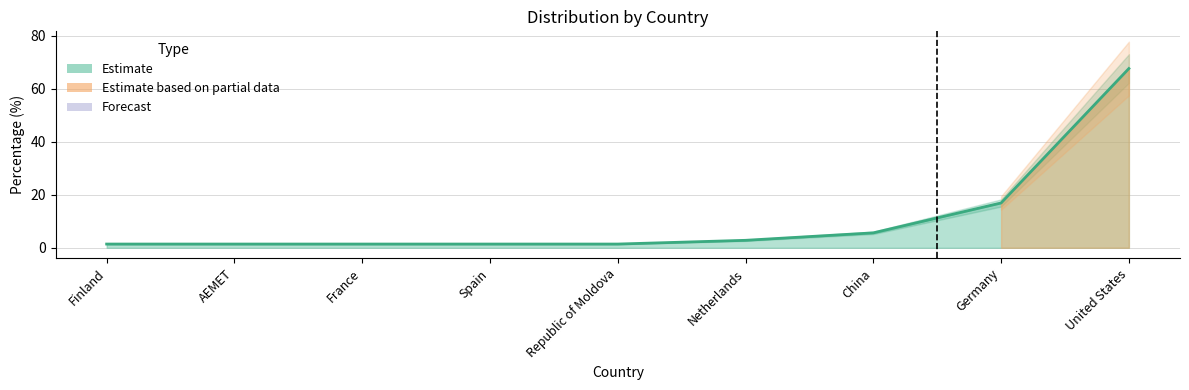

Which category has the lowest value across all series?

Finland